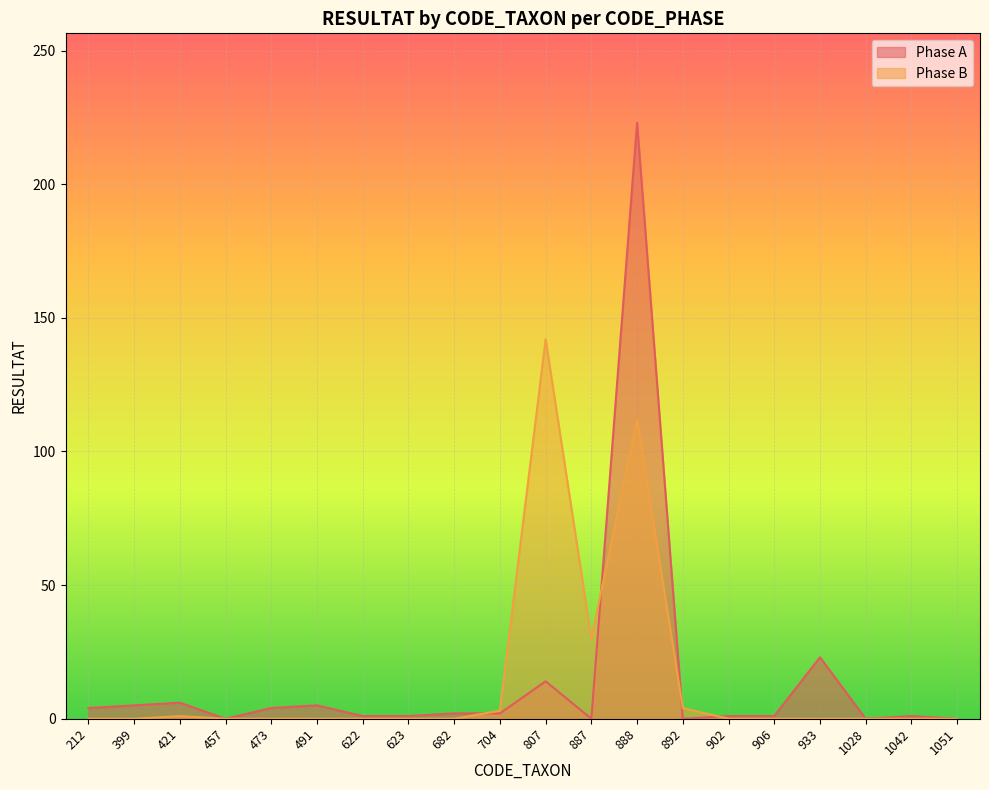

What is the value of the Phase B point at the 12th from the left?

30